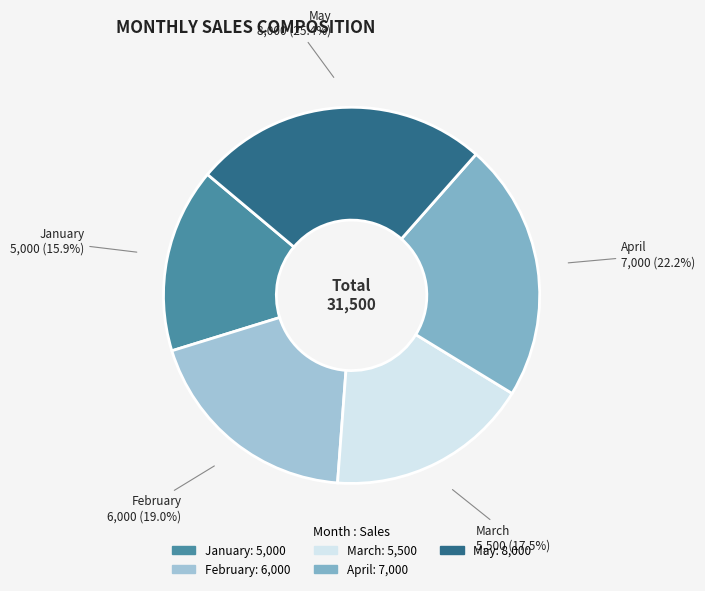

What percentage do March and February together represent?

36.5%